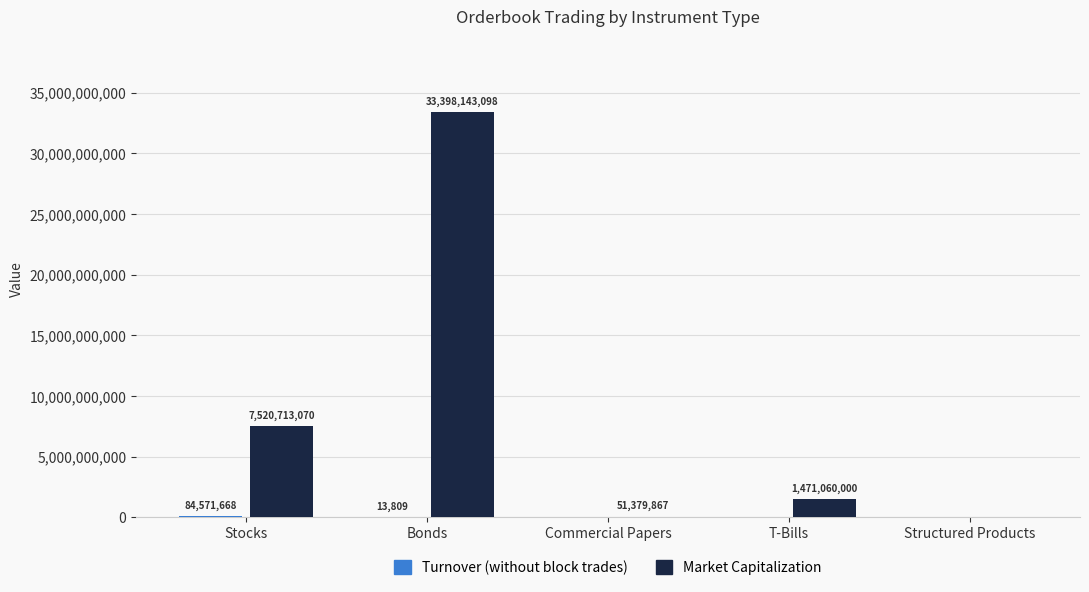

What is the average value of the Market Capitalization series?

8488259207.1